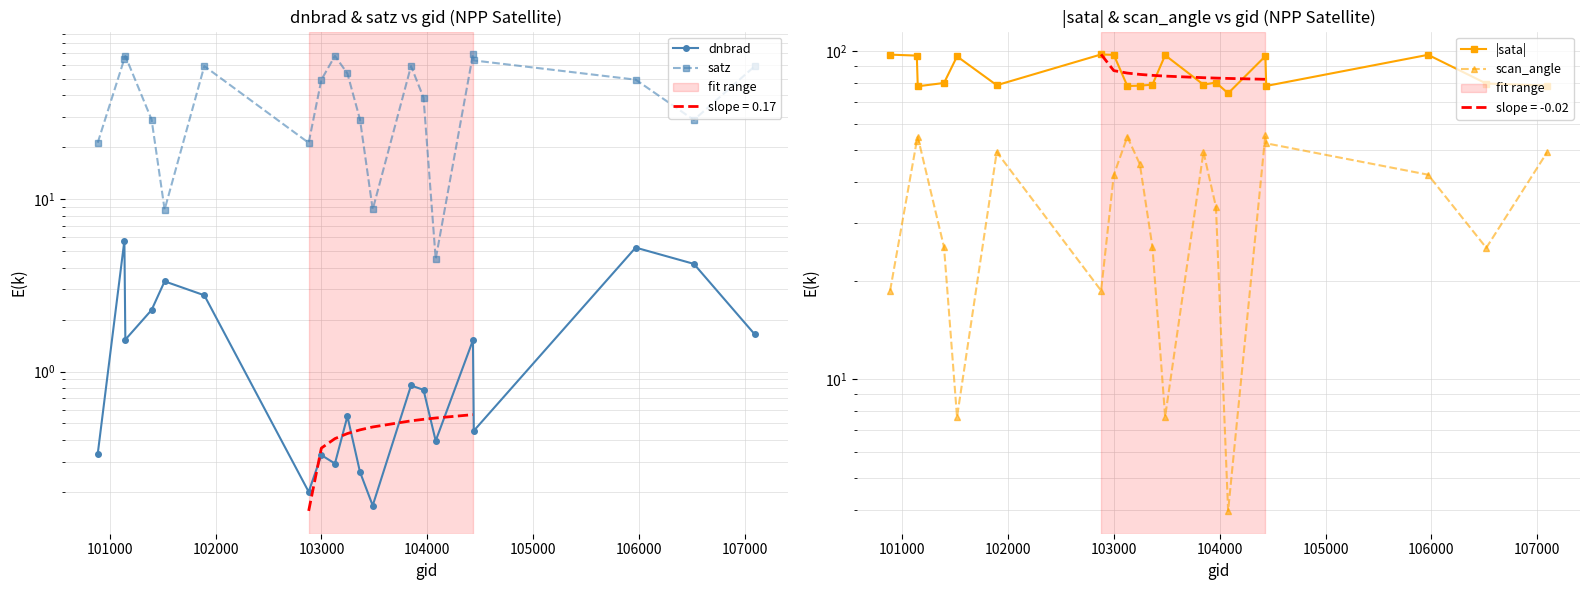

What is the difference between the maximum and minimum values in the |sata| series?

23.4